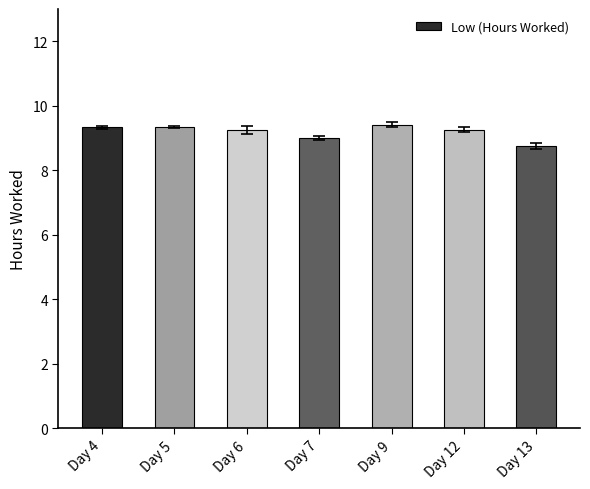

What is the change in value from Day 7 to Day 13?

-0.3